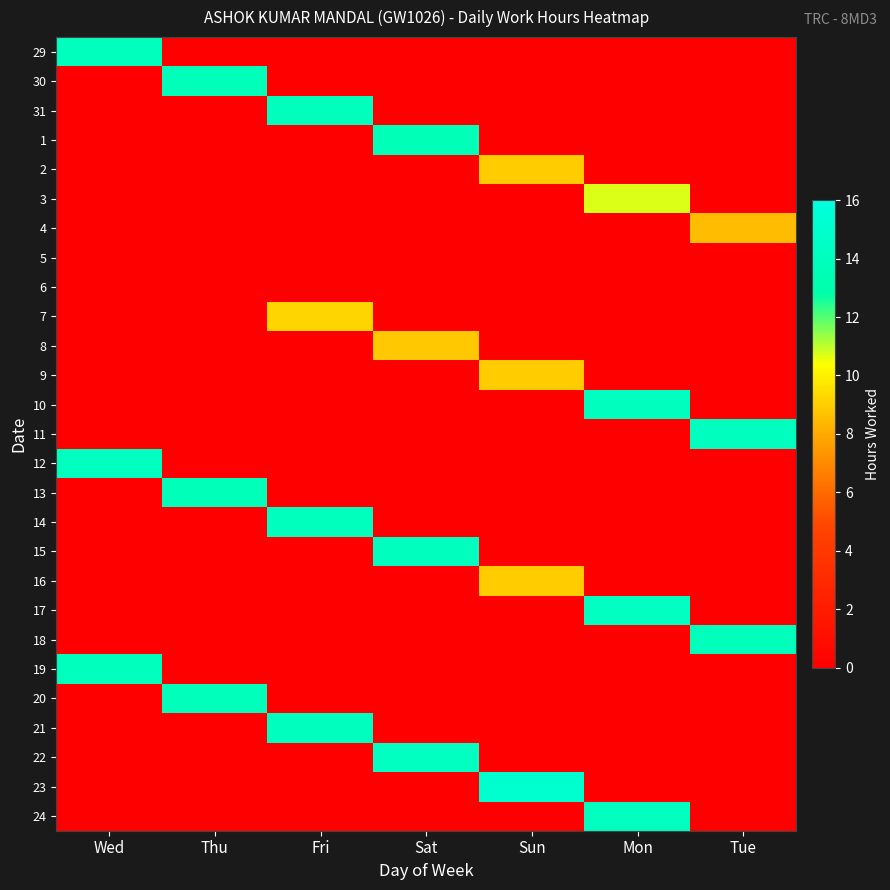

Which has a higher value, Sun or Fri?

Sun